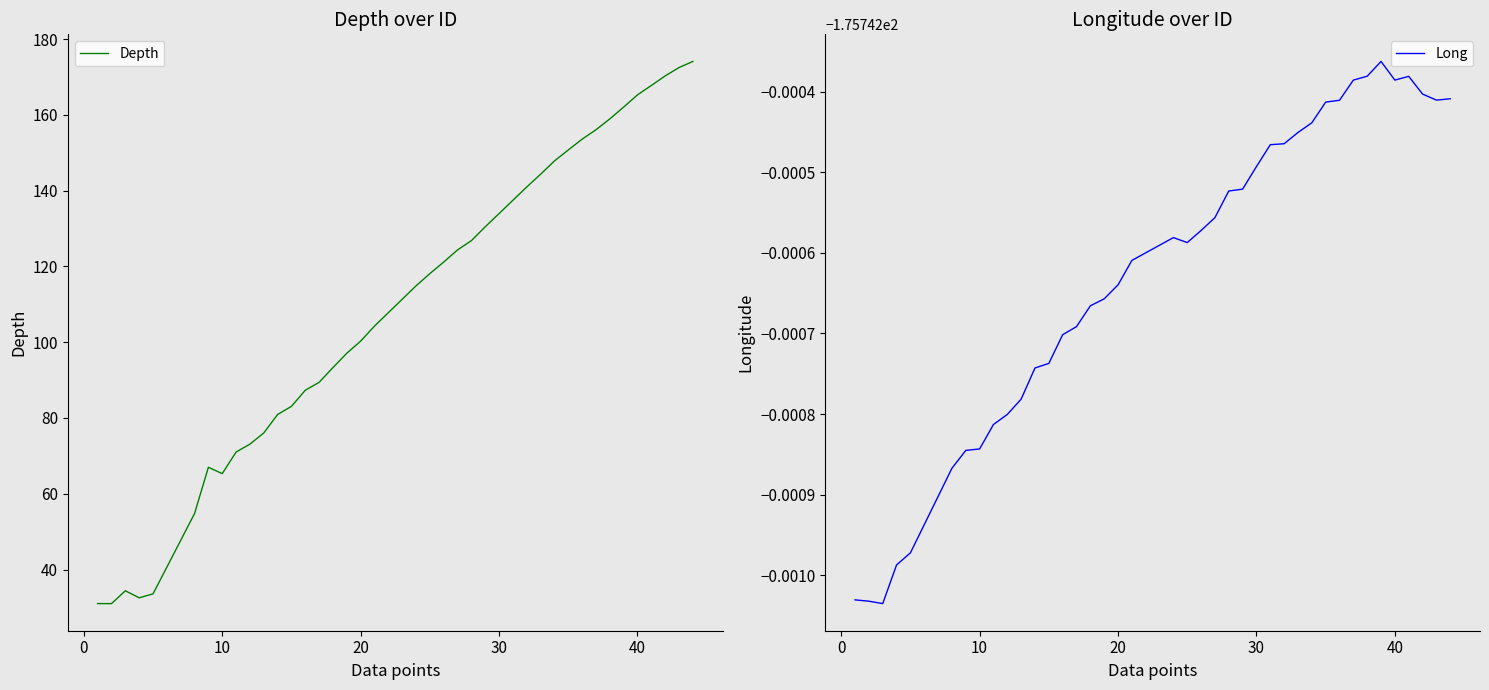

True or false: Depth and Long cross at least once.

False